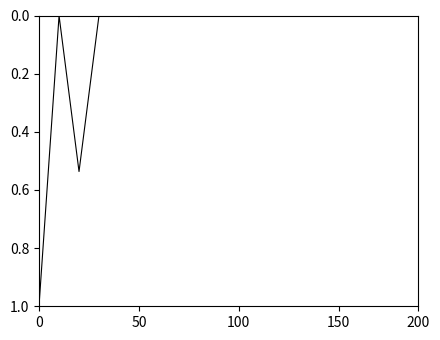

Count the number of categories in the chart.

20